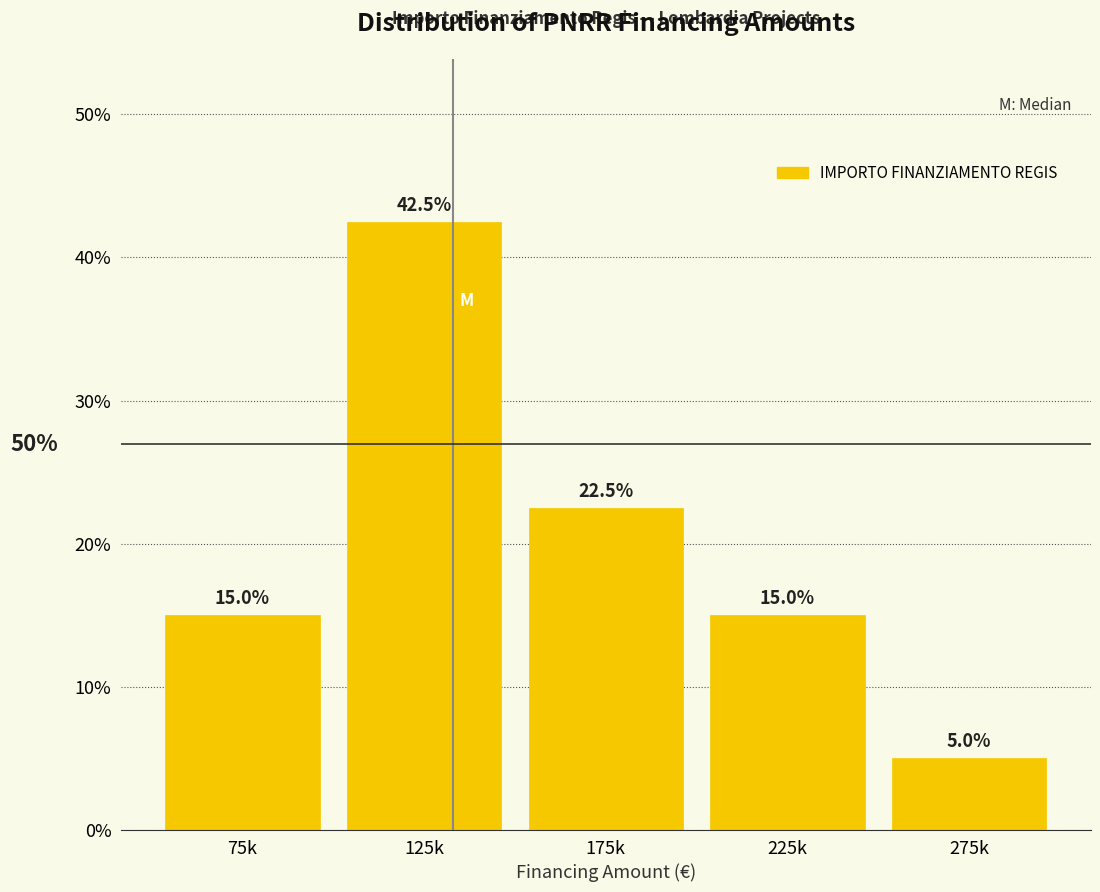

Reading left to right, transcribe all the data shown in this chart.

15.0	42.5	22.5	15.0	5.0